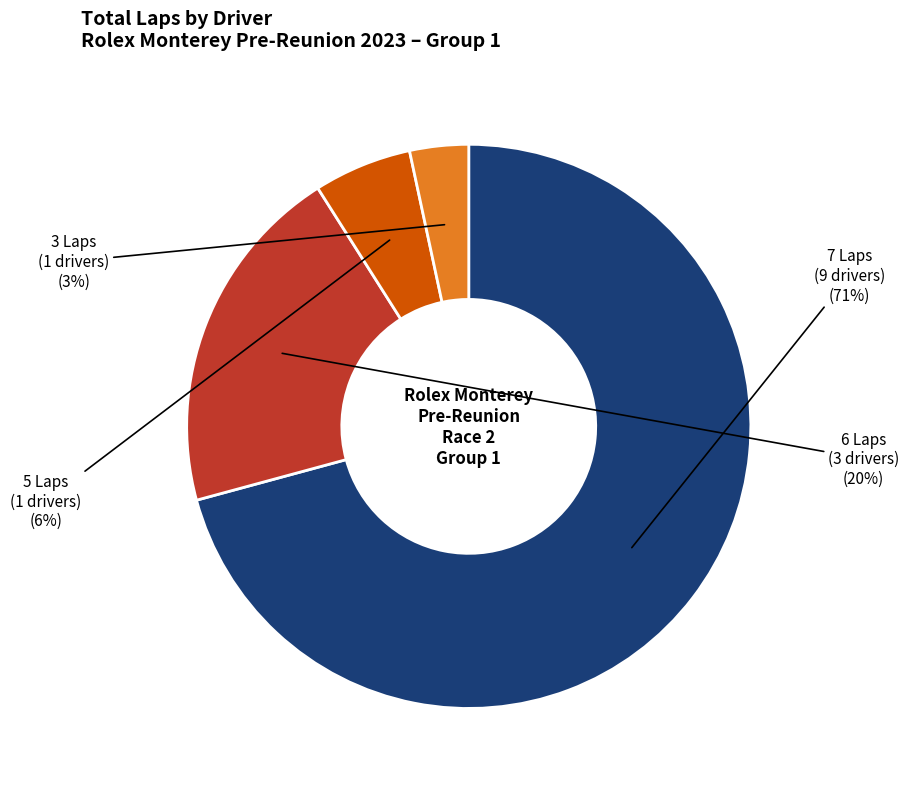

To the nearest percent, what is the average slice percentage?

25%